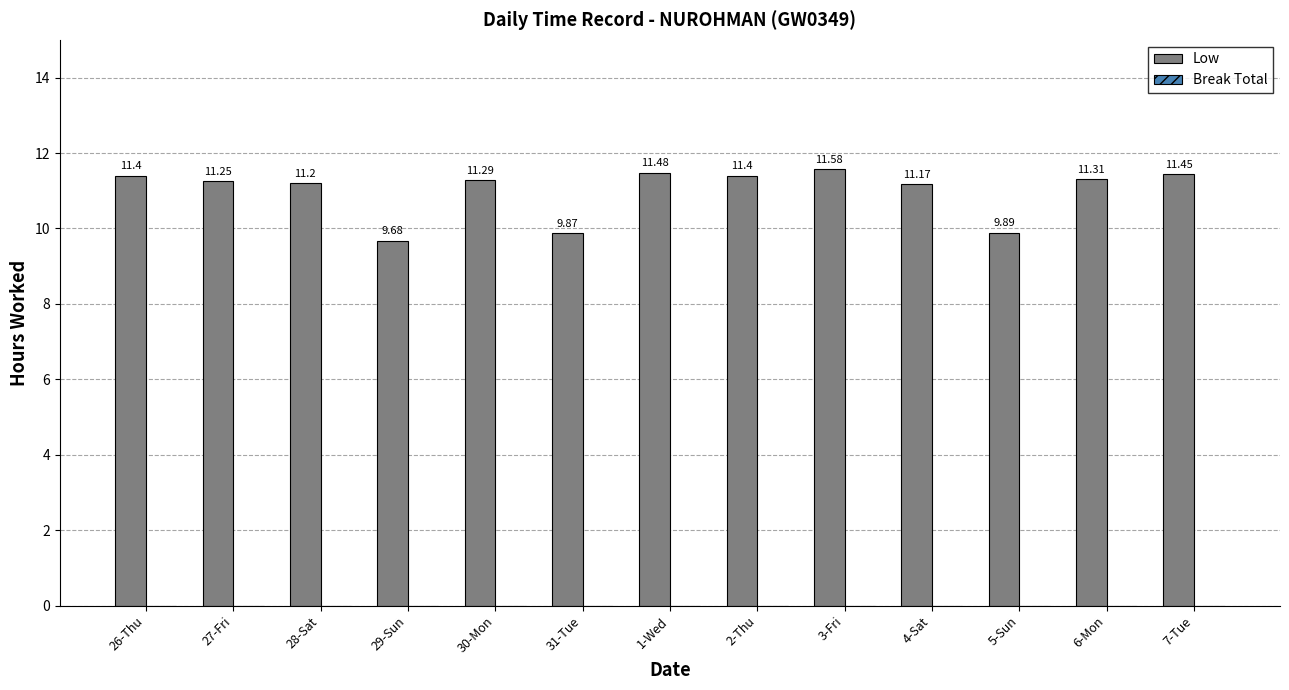

What is the average value?

11.0